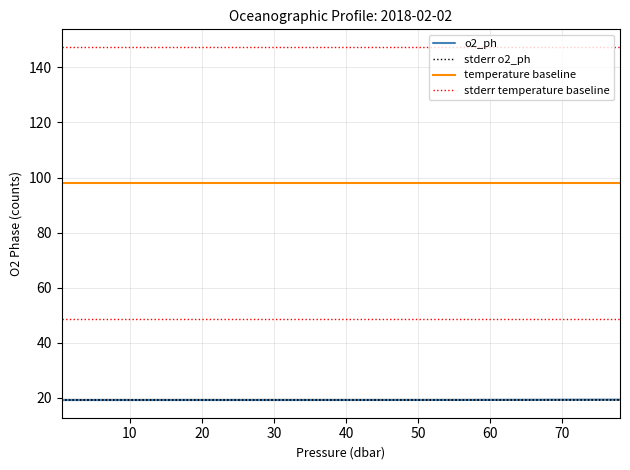

How many series are shown in this chart?

4